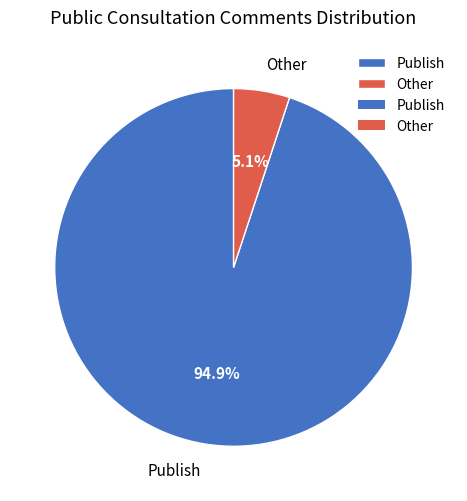

To the nearest percent, what is the difference between the Publish and Other slice percentages?

90%